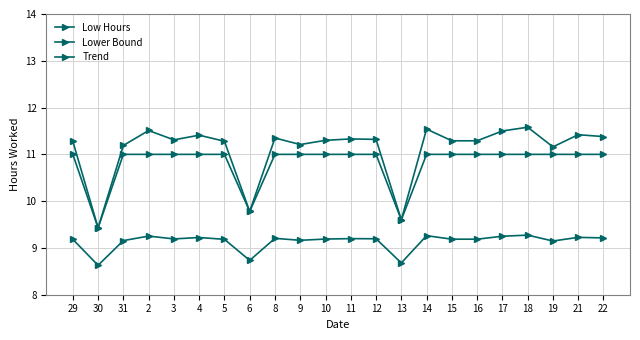

True or false: Lower Bound and Trend intersect in this chart.

False